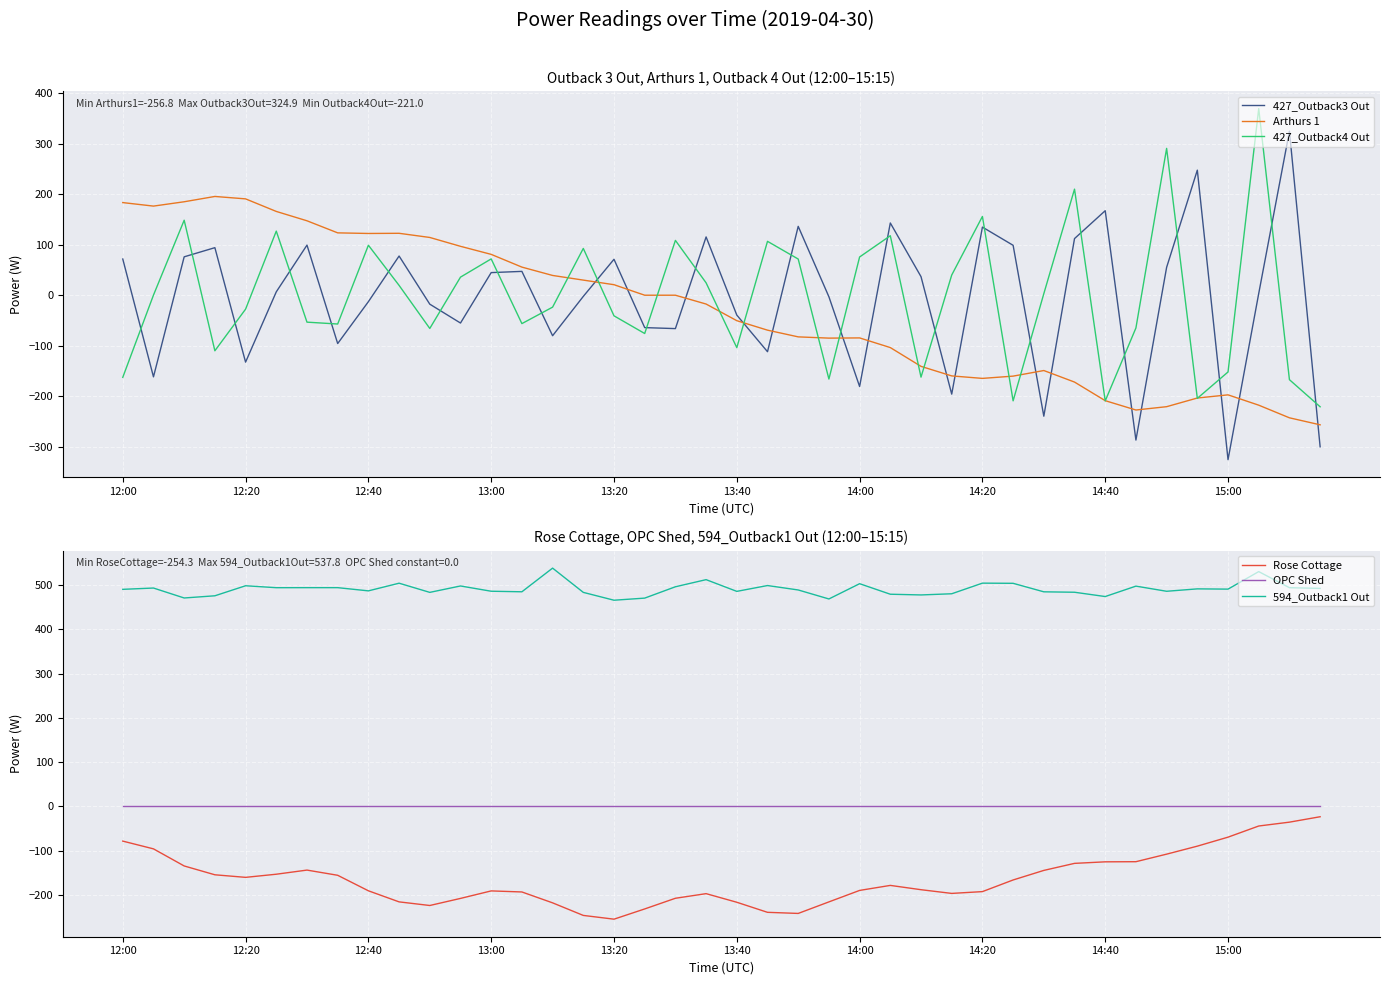

What is the minimum value shown in the chart?

-325.8